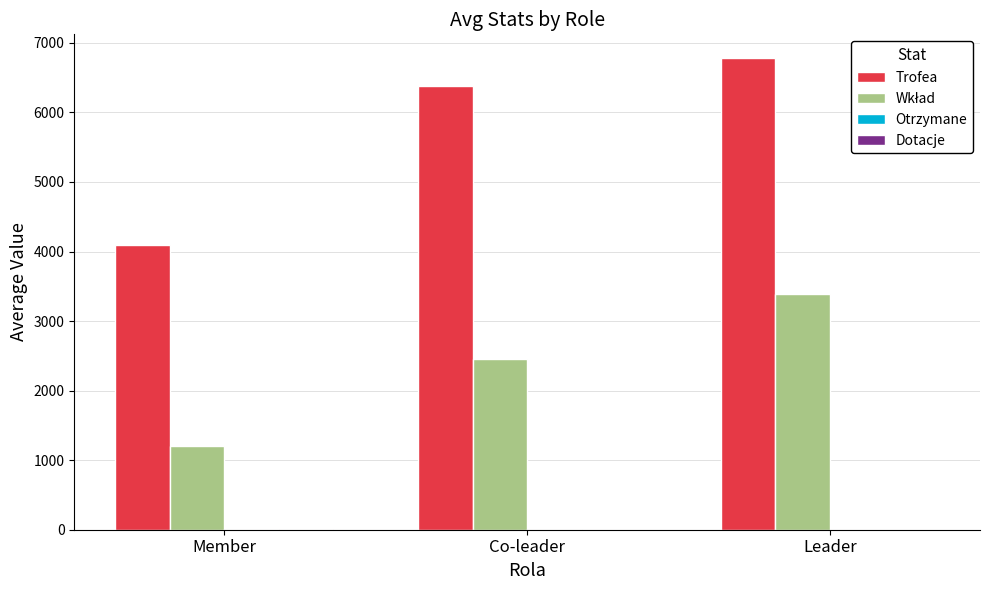

What is the spread (max minus min) of values at Co-leader?

6382.5